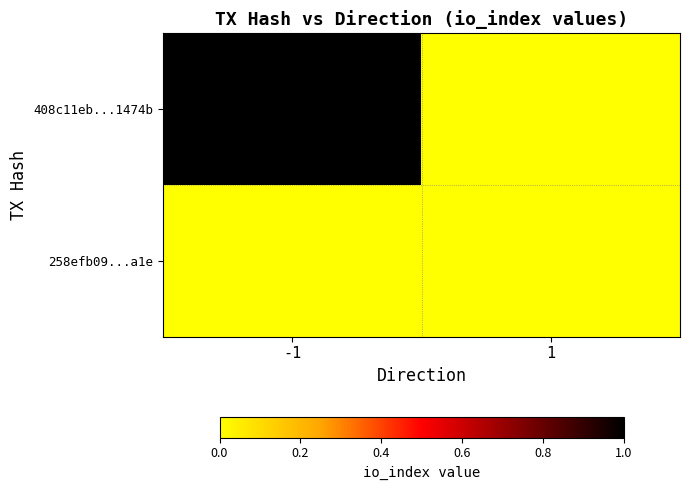

Reading right to left, transcribe all the data shown in this chart.

408c11eb...1474b: 1=0	-1=1
258efb09...a1e: 1=0	-1=0